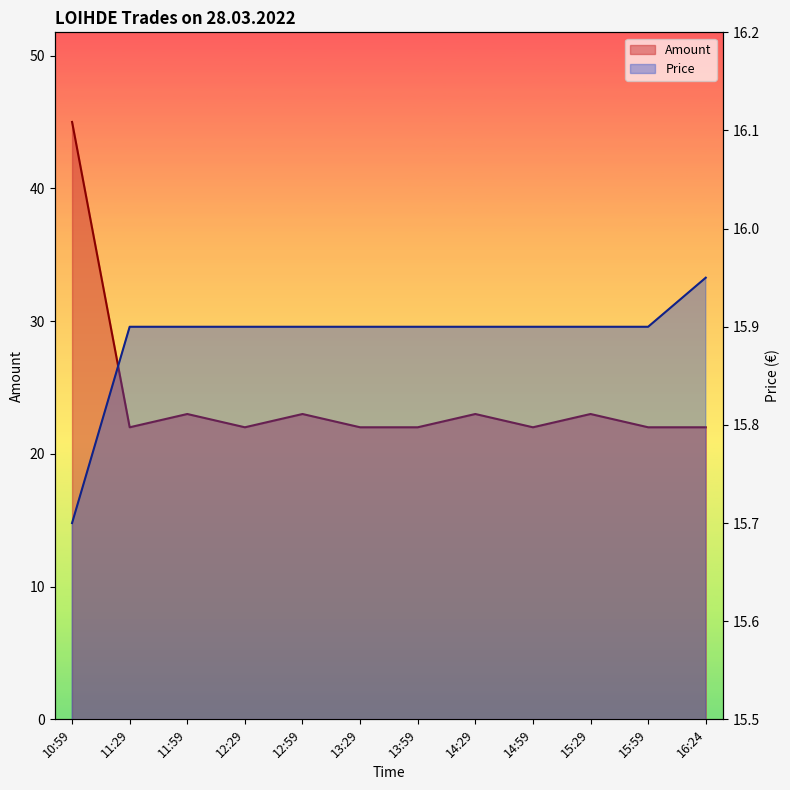

The Price series shows 4.1 at 14:29. True or false?

False